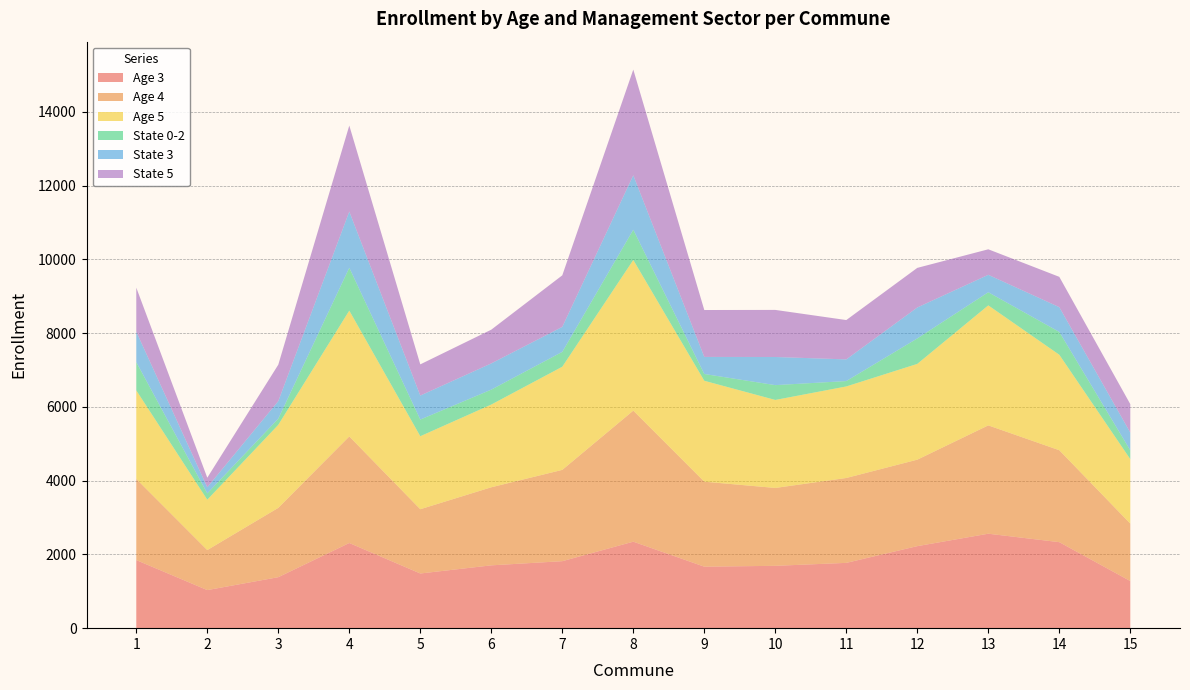

Reading left to right, transcribe all the data shown in this chart.

Age 3: 1=1847	2=1033	3=1383	4=2310	5=1483	6=1704	7=1817	8=2346	9=1668	10=1691	11=1771	12=2225	13=2562	14=2333	15=1278
Age 4: 1=2201	2=1085	3=1880	4=2890	5=1743	6=2117	7=2476	8=3554	9=2305	10=2112	11=2302	12=2345	13=2938	14=2493	15=1558
Age 5: 1=2401	2=1366	3=2252	4=3413	5=1980	6=2244	7=2798	8=4087	9=2737	10=2387	11=2483	12=2598	13=3255	14=2590	15=1748
State 0-2: 1=766	2=172	3=168	4=1162	5=452	6=405	7=403	8=820	9=184	10=402	11=146	12=690	13=356	14=619	15=239
State 3: 1=825	2=166	3=475	4=1525	5=651	6=711	7=678	8=1477	9=463	10=763	11=588	12=840	13=473	14=672	15=482
State 5: 1=1196	2=259	3=988	4=2332	5=846	6=915	7=1398	8=2866	9=1272	10=1277	11=1067	12=1074	13=692	14=822	15=771